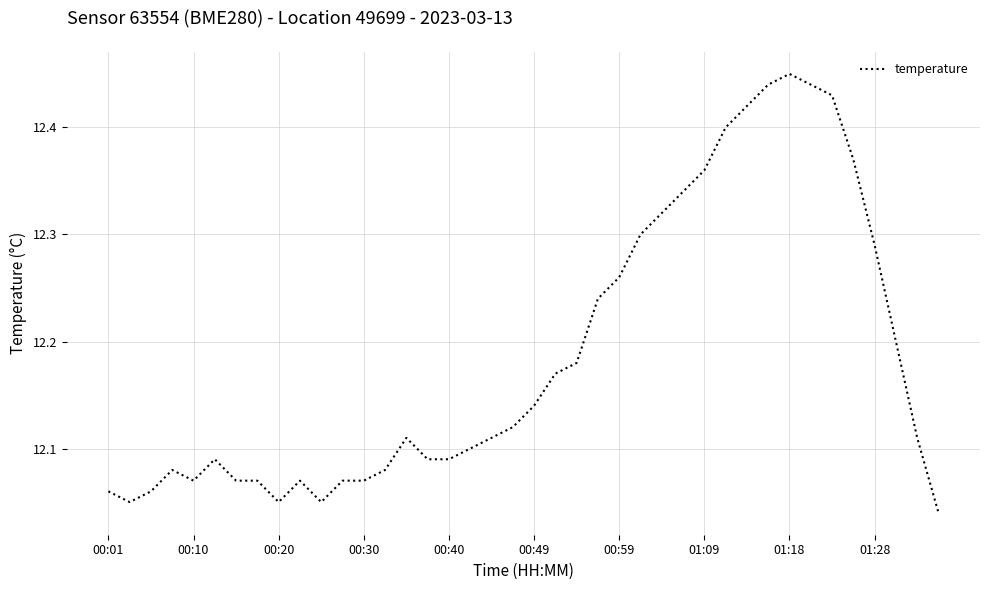

What is the difference between the maximum and minimum values?

0.4